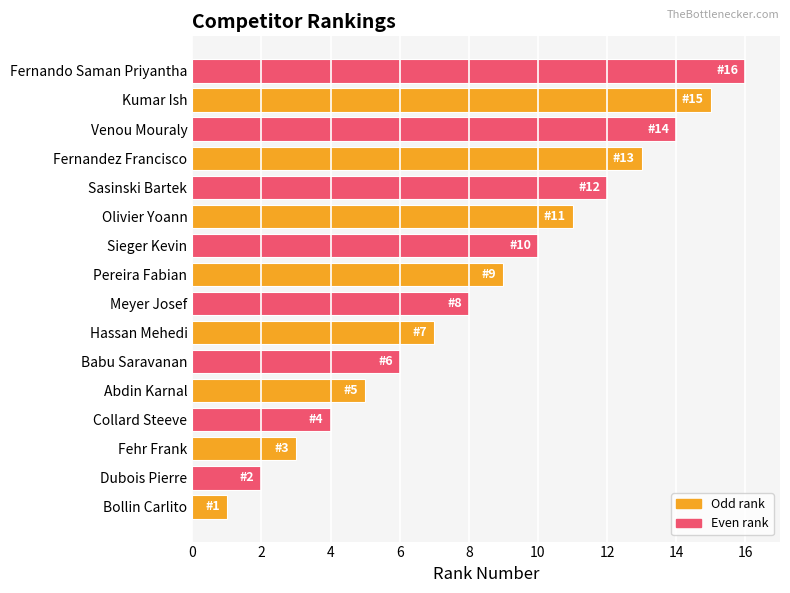

The chart shows a value of 9 at Pereira Fabian. True or false?

True